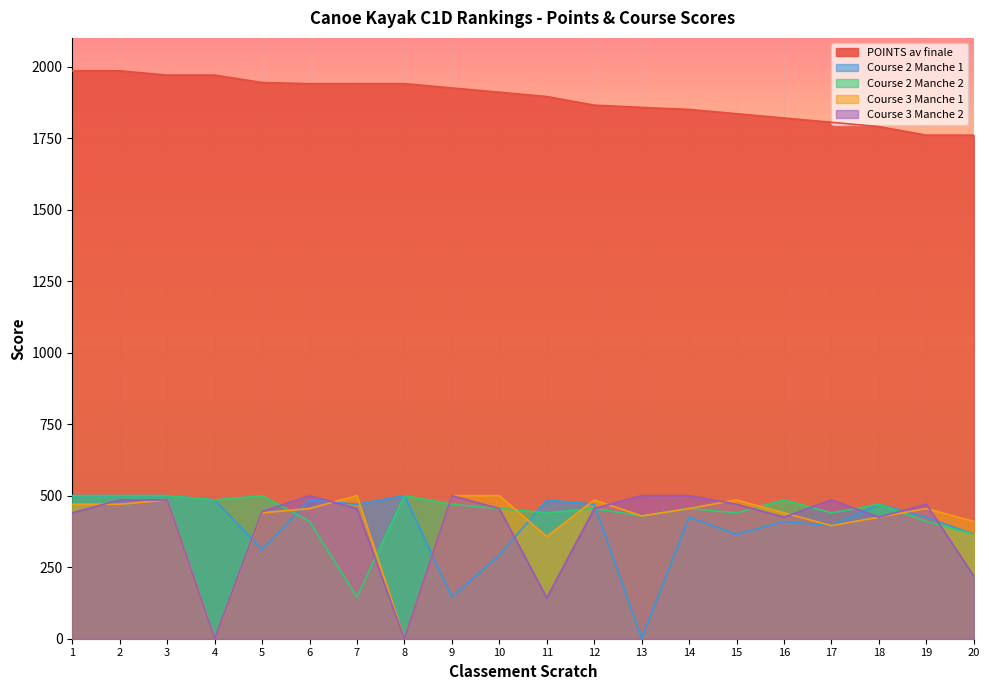

True or false: Course 3 Manche 1 has more than 2 interior local peaks.

True